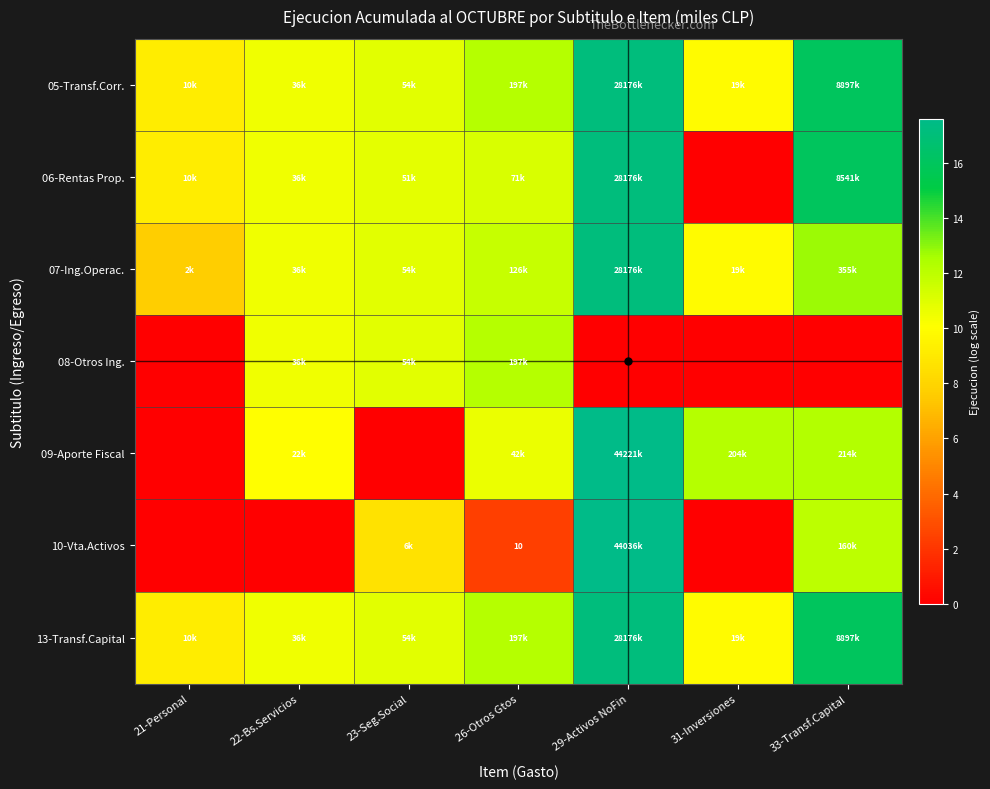

At how many categories does at least one series exceed 12?

4